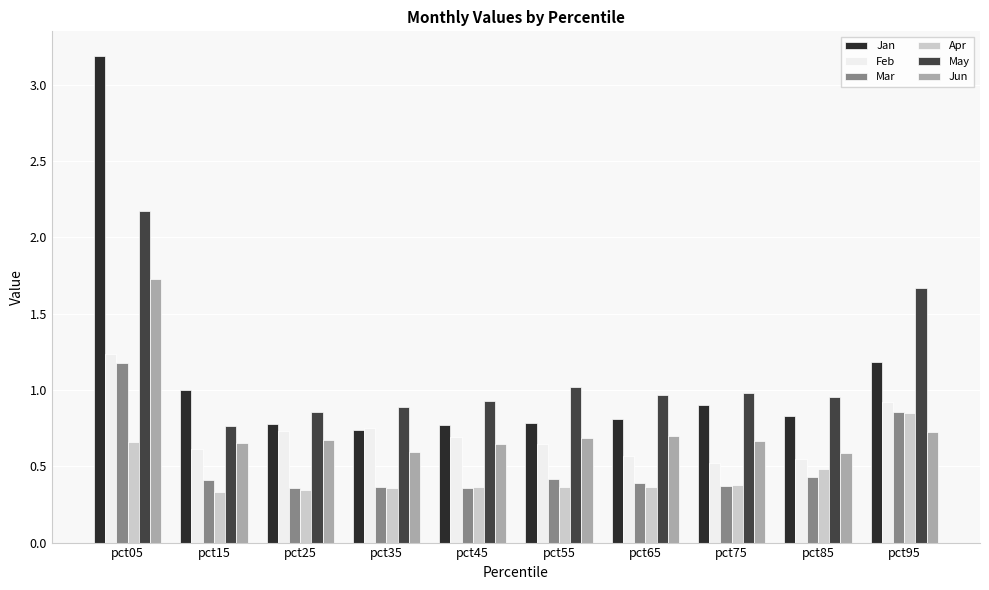

What is the sum of the Jun values at pct05 and pct35?

2.3